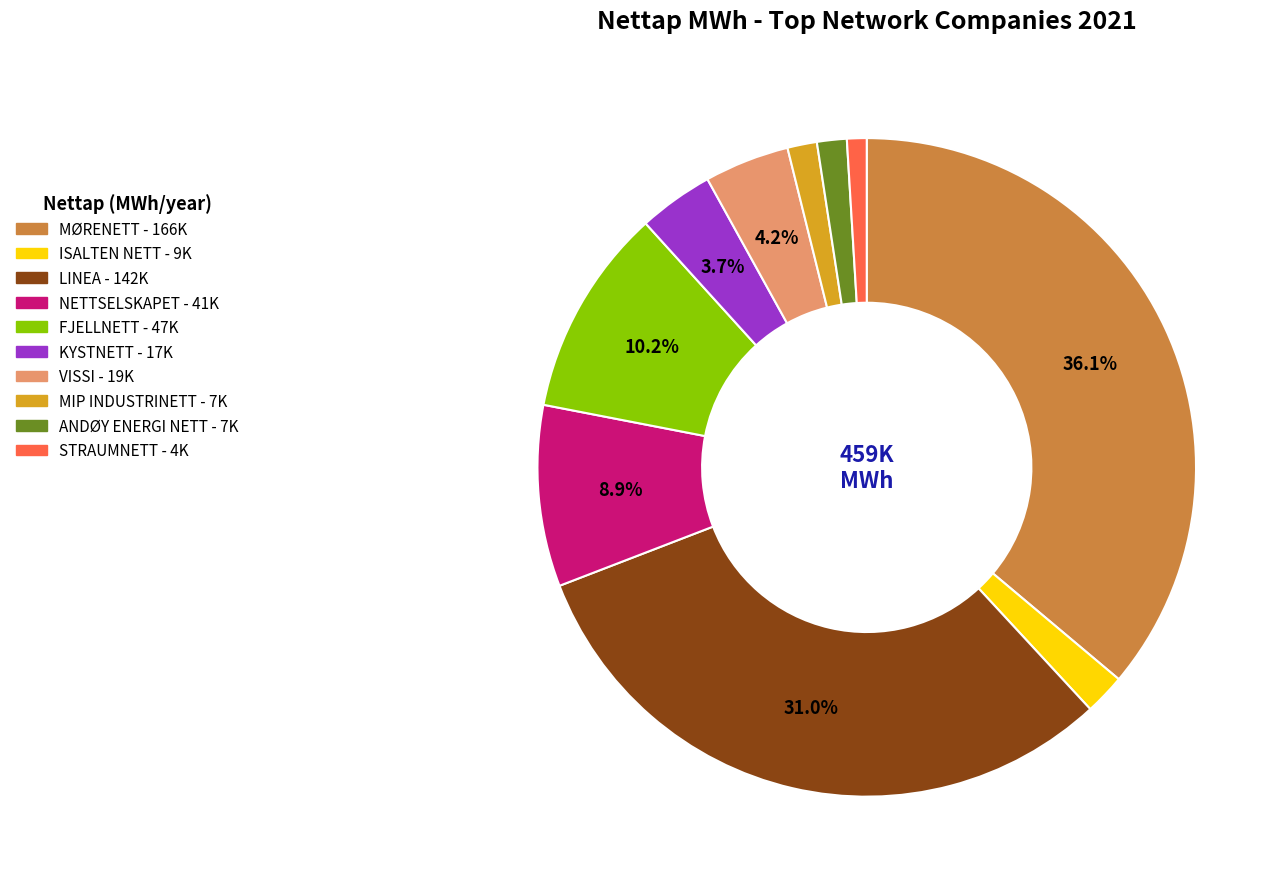

Does any single category account for the majority?

No